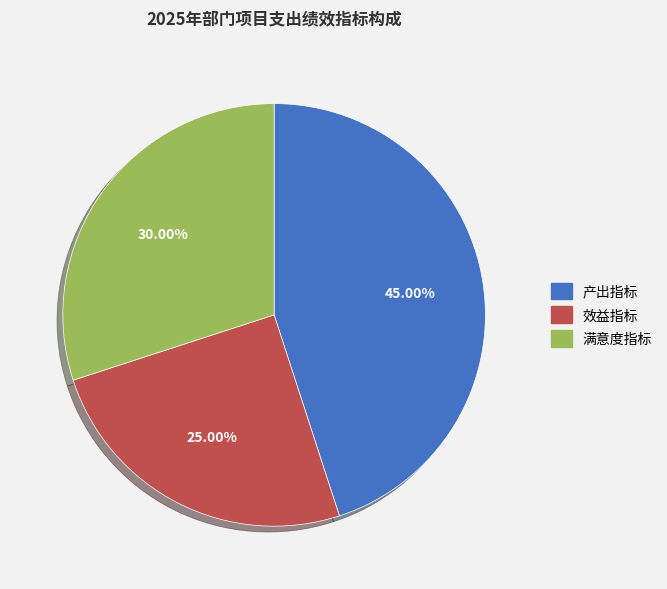

To the nearest percent, what portion does 效益指标 represent?

25%